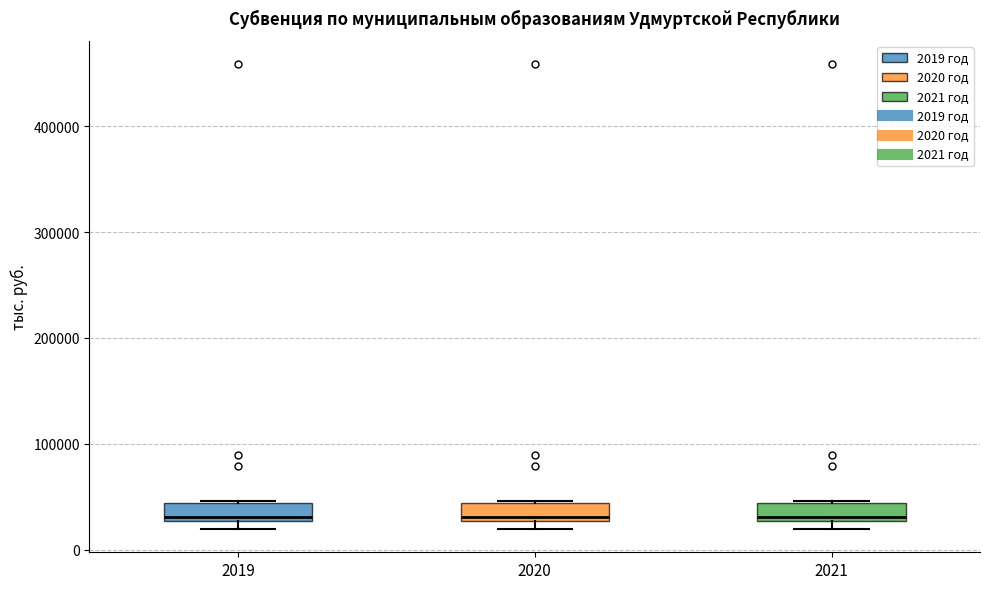

Reading left to right, transcribe this box plot: for each box, give where its median line is, the range the box spans, and where its two whiskers end, as read against the y-axis. The values are not printed on the chart, so give them approximately, as read against the axis.

2019: median 30000 (just above the box's lower edge), box 30000 to 40000, whiskers 20000 to 50000
2020: median 30000 (just above the box's lower edge), box 30000 to 40000, whiskers 20000 to 50000
2021: median 30000 (just above the box's lower edge), box 30000 to 40000, whiskers 20000 to 50000